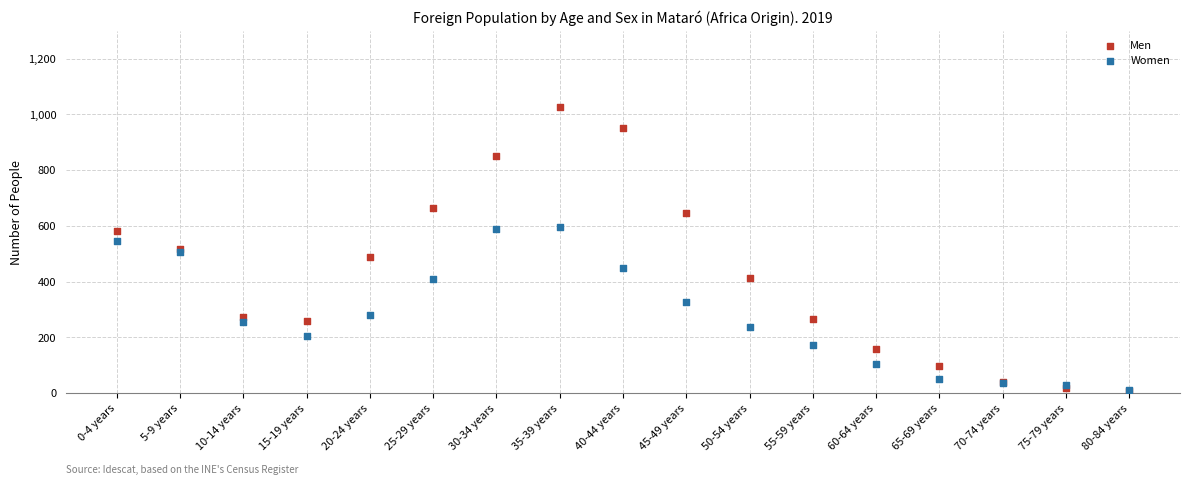

What are all the series names shown in the legend?

Men, Women